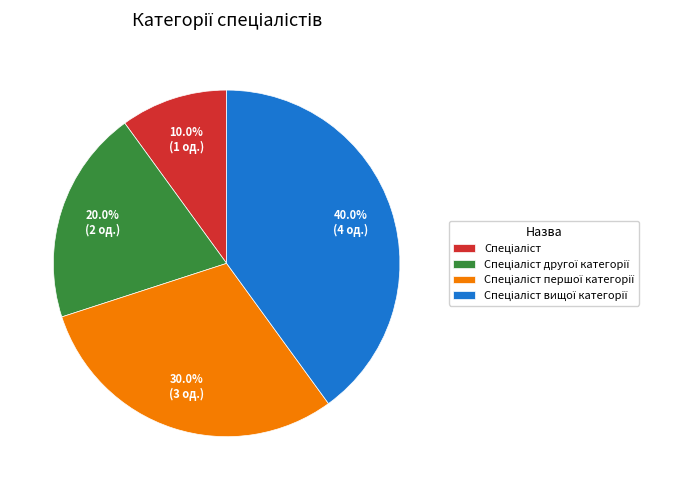

Is there a majority slice in this chart?

No